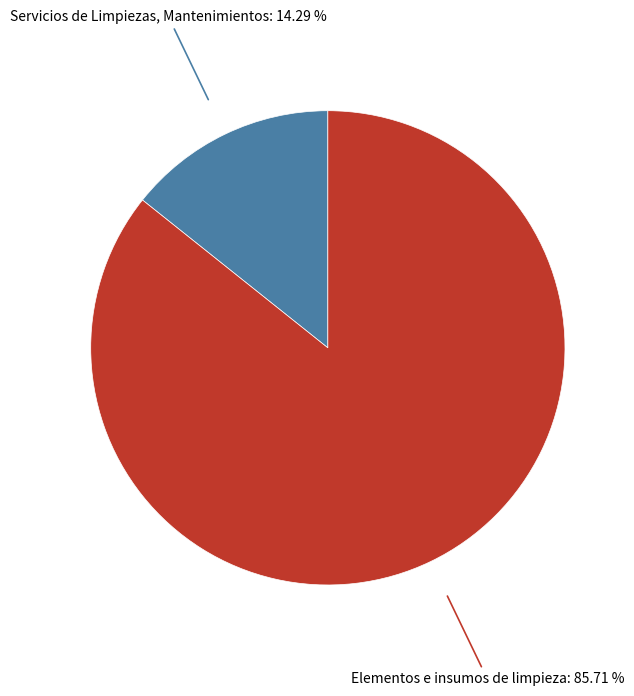

Is there any slice that represents more than half of the pie?

Yes